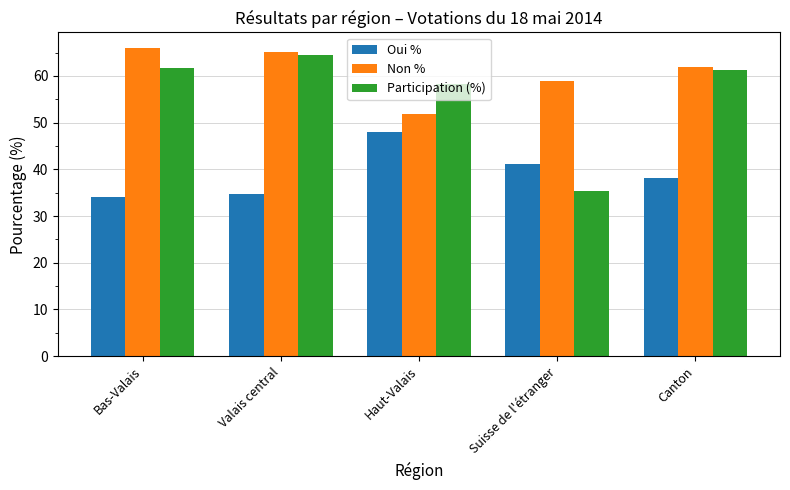

What are all the series names shown in the legend?

Oui %, Non %, Participation (%)